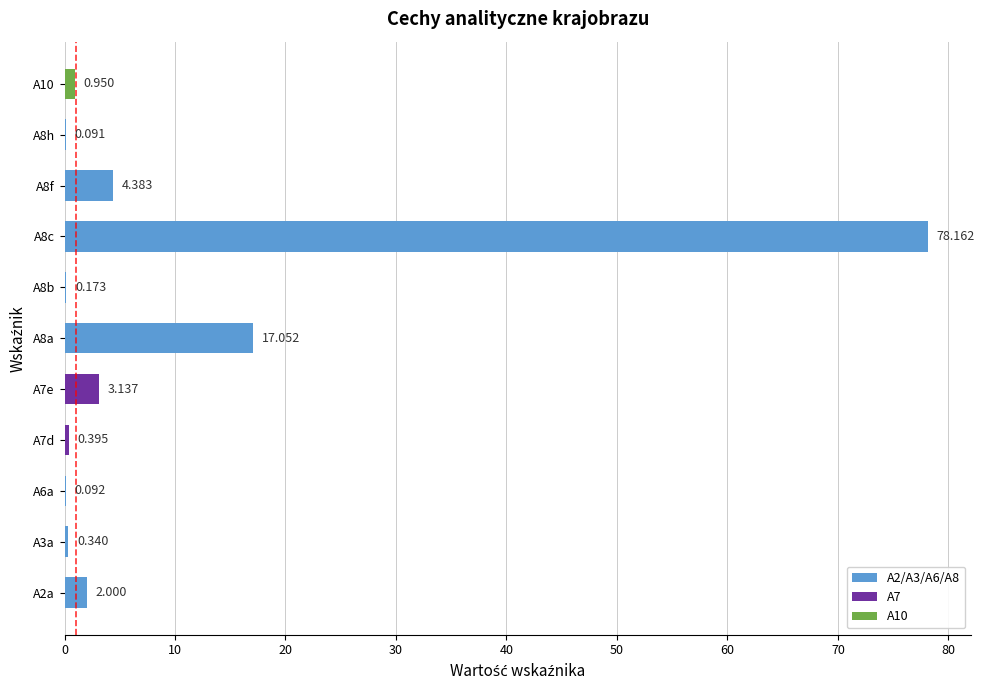

How many data points does each series have?

11